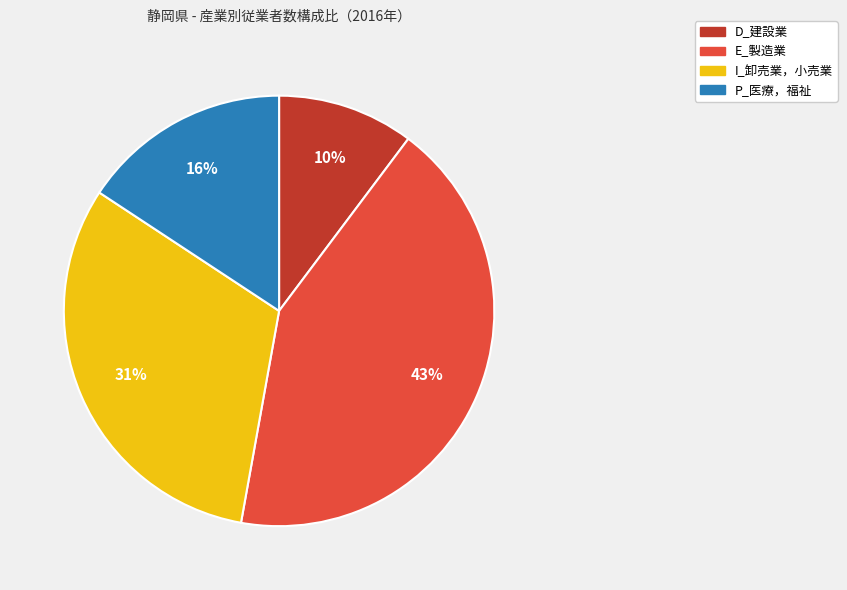

To the nearest percent, what is the average slice percentage?

25%